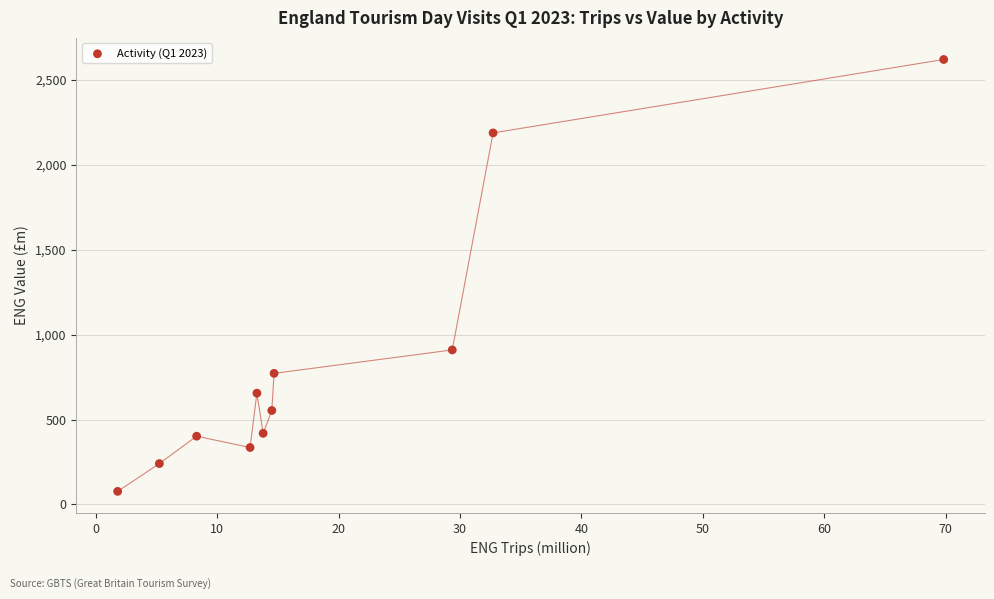

What Y value in the scatter plot is closest to 1348?

910.2